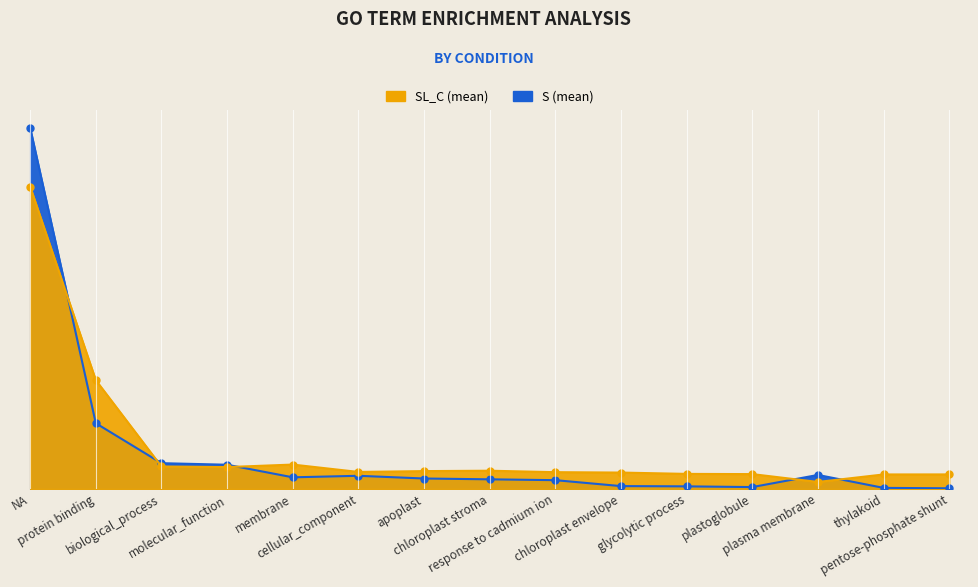

How many interior local peaks does the mean_SL_C series have?

2